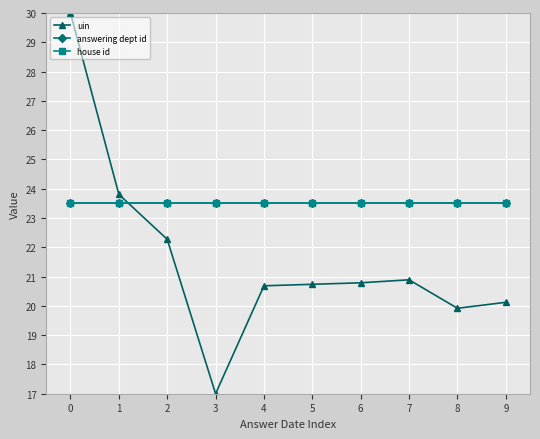

What is the approximate value of uin at 7?

20.9